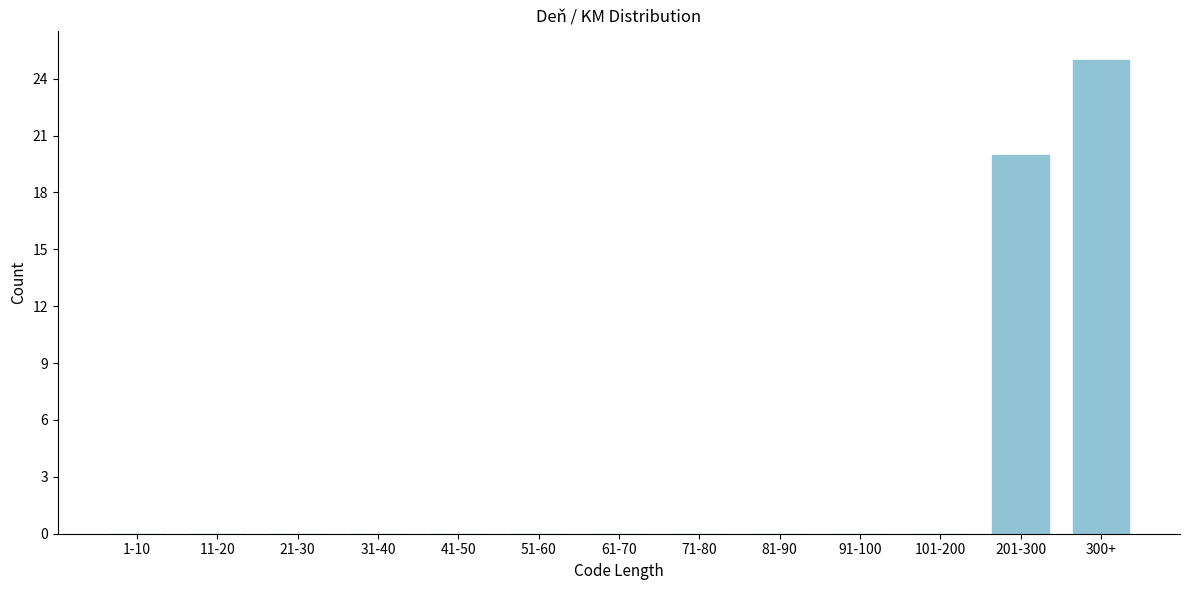

Reading left to right, what are all the values shown in this chart?

1-10=0	11-20=0	21-30=0	31-40=0	41-50=0	51-60=0	61-70=0	71-80=0	81-90=0	91-100=0	101-200=0	201-300=20	300+=25